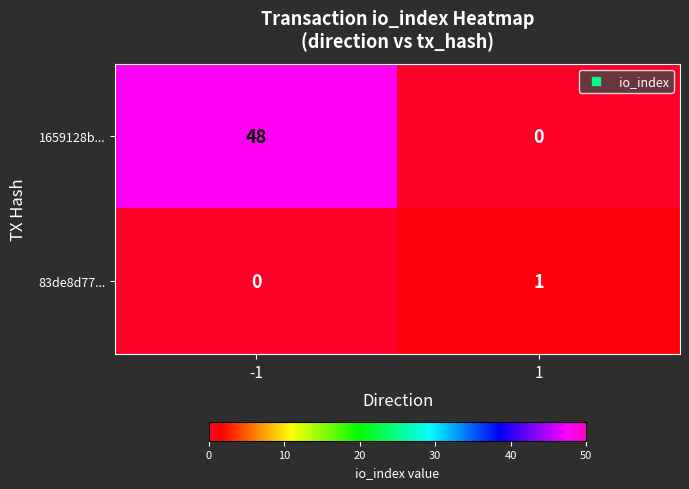

How many categories are shown in the chart?

2